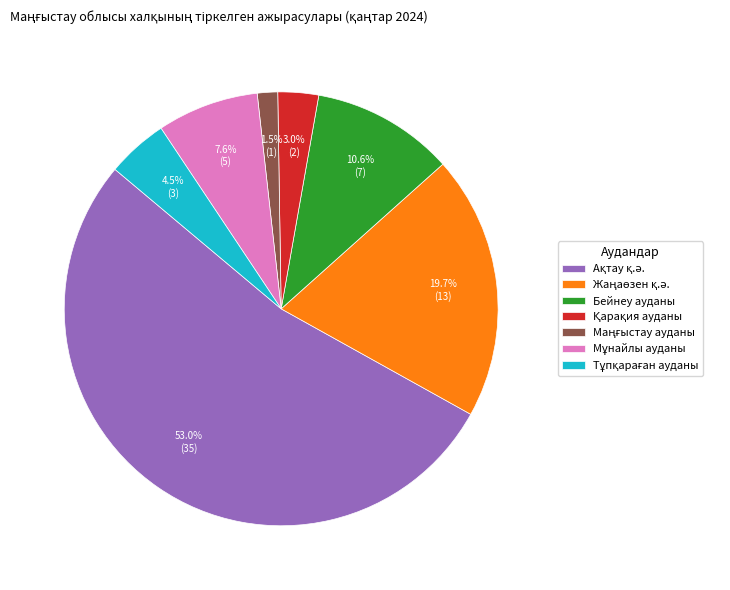

How much of the chart is everything except Бейнеу ауданы?

89.4%